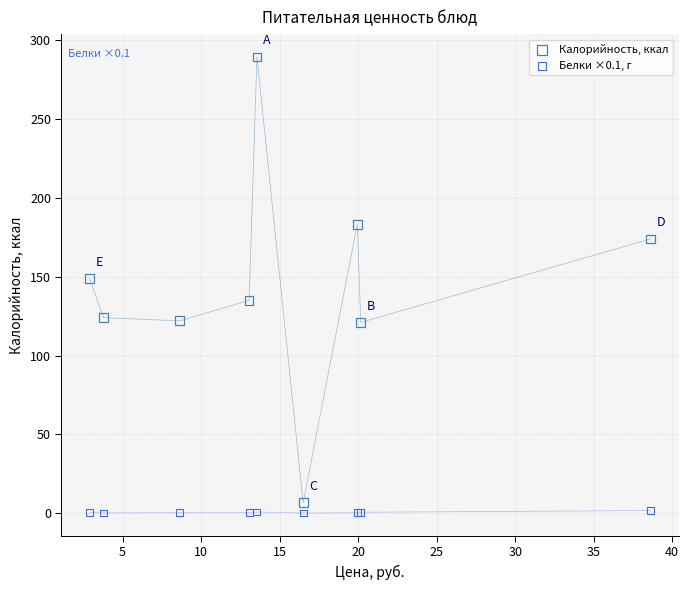

Which series has the widest spread of Y values?

Калорийность, ккал